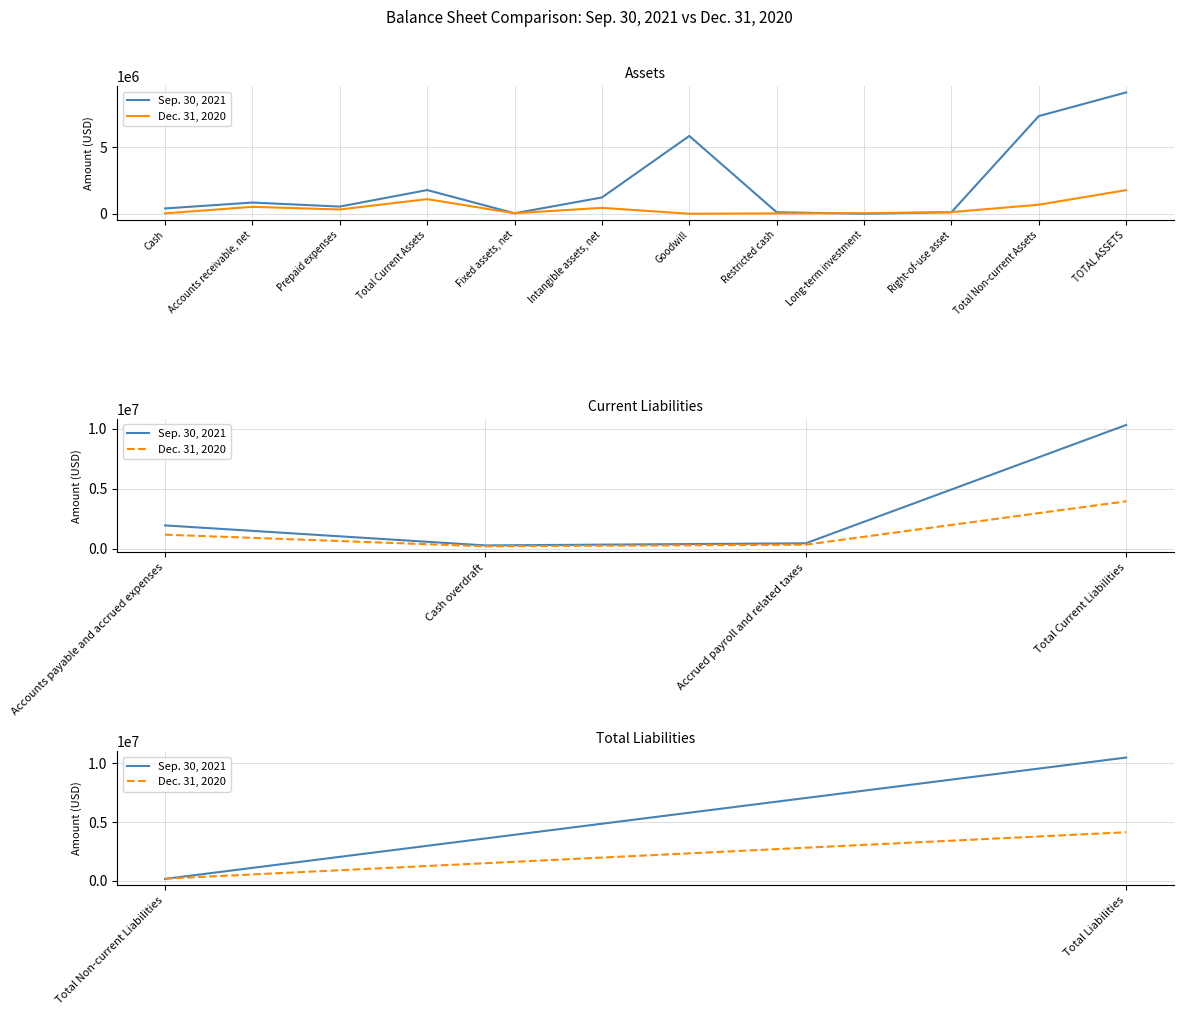

What is the difference between the maximum and minimum values in the Sep. 30, 2021 series?

10331630